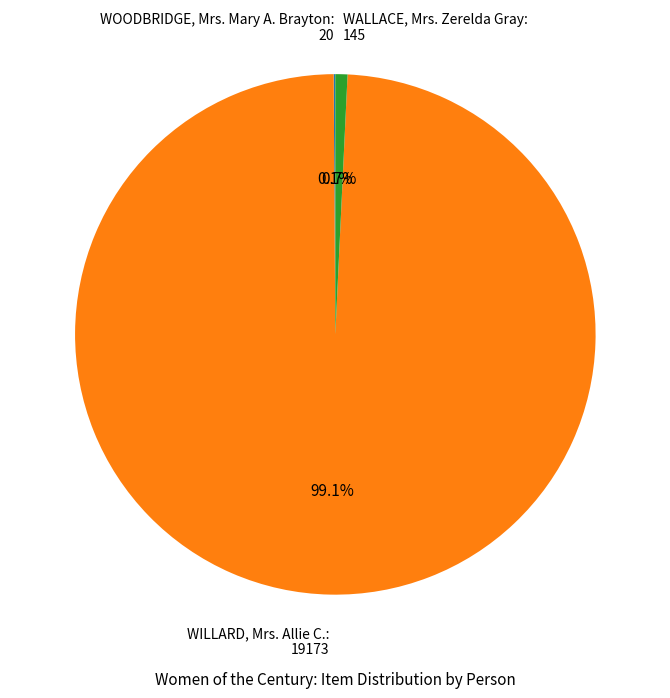

Is there a majority slice in this chart?

Yes